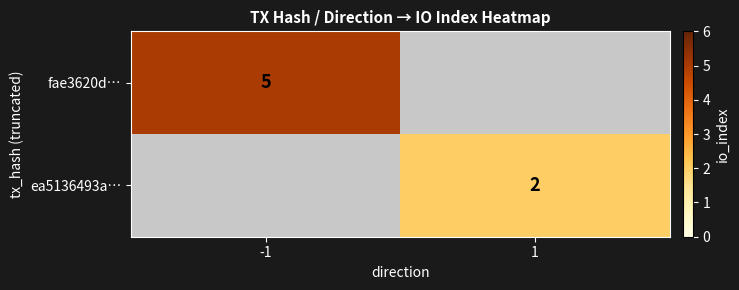

True or false: ea5136493a… has a value of 4 at 1.

False